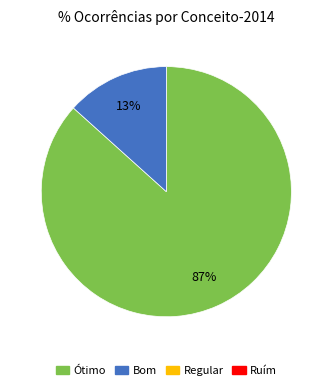

To the nearest percent, what is the average slice percentage?

50%